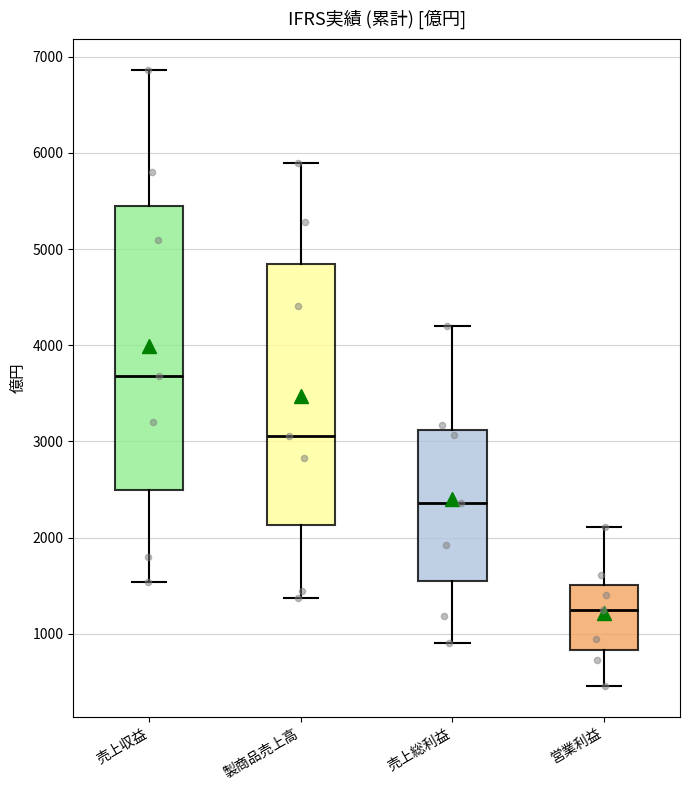

Which box has the lowest median line?

営業利益